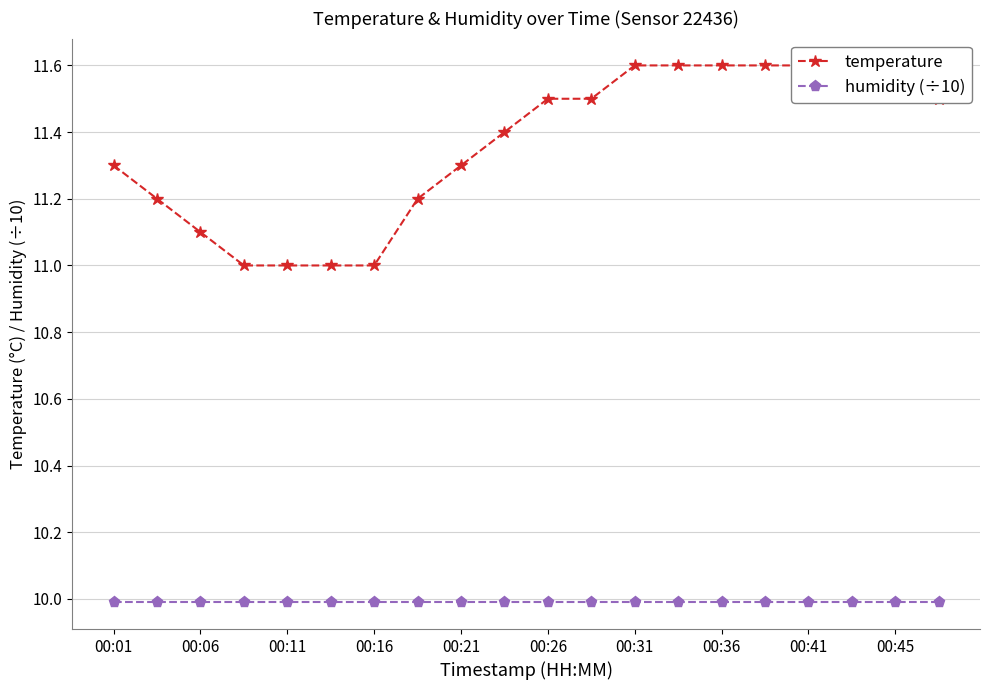

The temperature series shows 2.9 at 00:26. True or false?

False